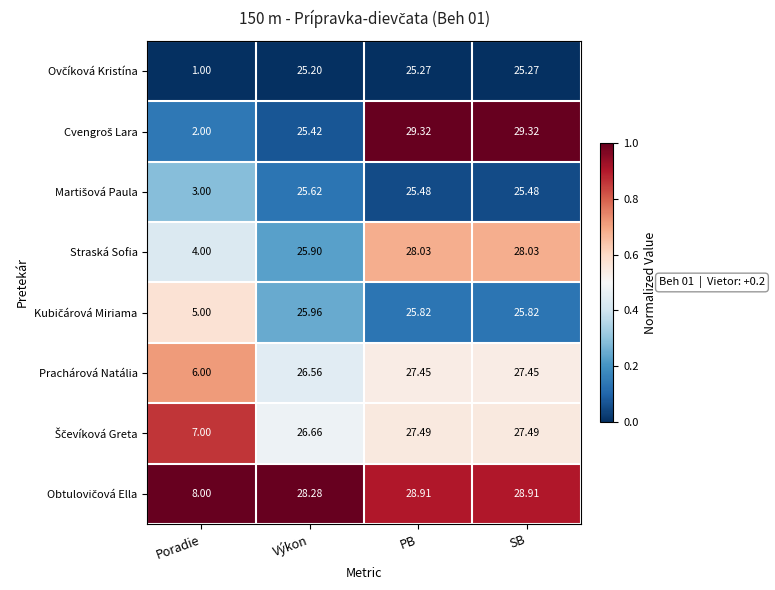

Which category has the lowest value across all series?

Poradie